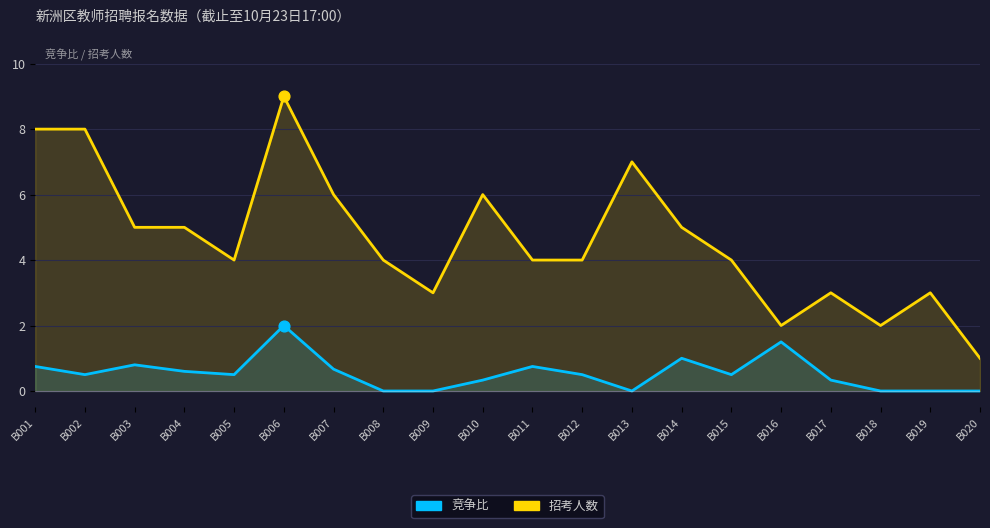

At how many categories does at least one series exceed 4?

9